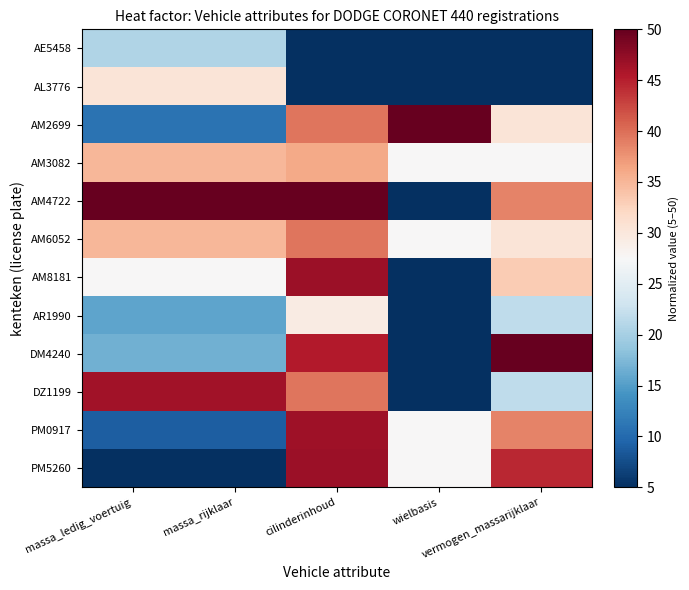

At which category is the sum across all series the highest?

cilinderinhoud